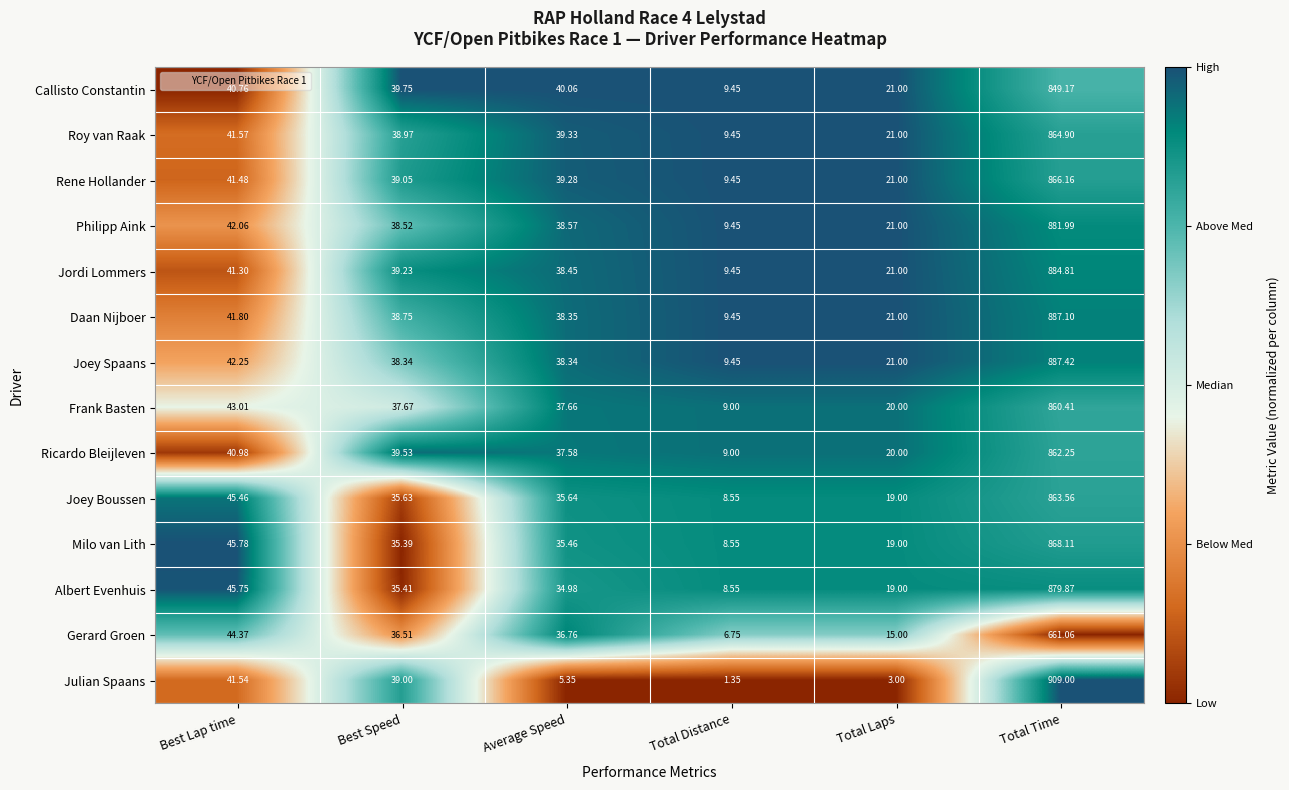

At Total Time, list the series in order from smallest to largest.

Gerard Groen, Callisto Constantin, Frank Basten, Ricardo Bleijleven, Joey Boussen, Roy van Raak, Rene Hollander, Milo van Lith, Albert Evenhuis, Philipp Aink, Jordi Lommers, Daan Nijboer, Joey Spaans, Julian Spaans